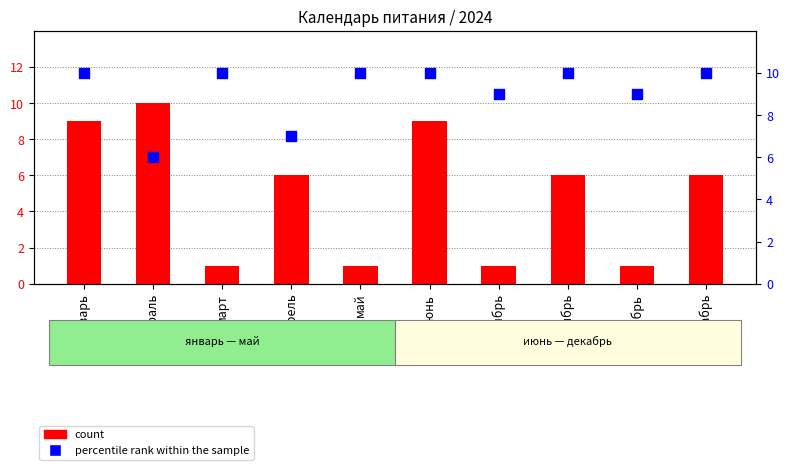

At how many categories does at least one series exceed 5?

10